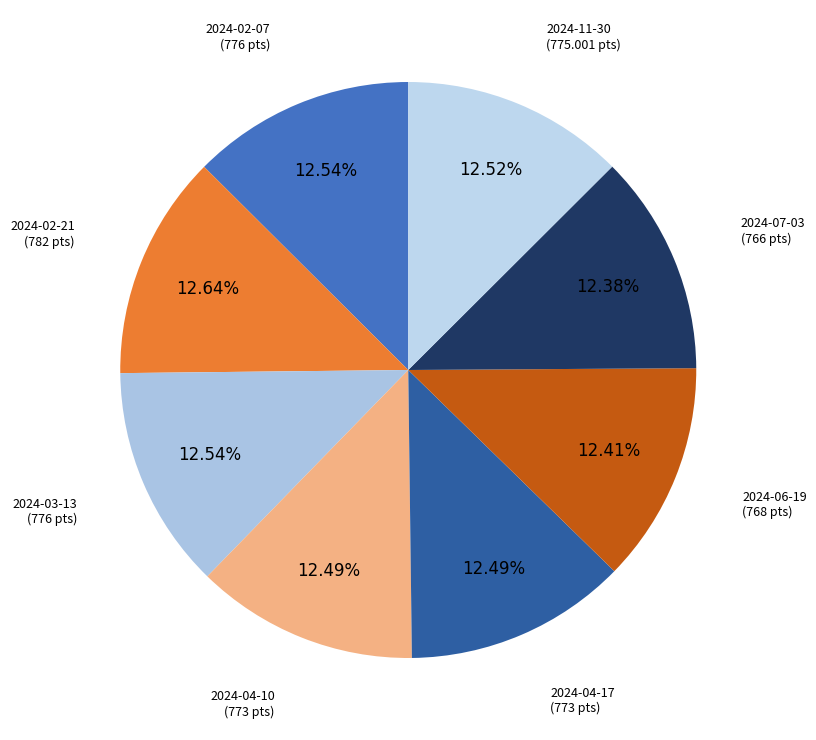

How many slices are in this pie chart?

8